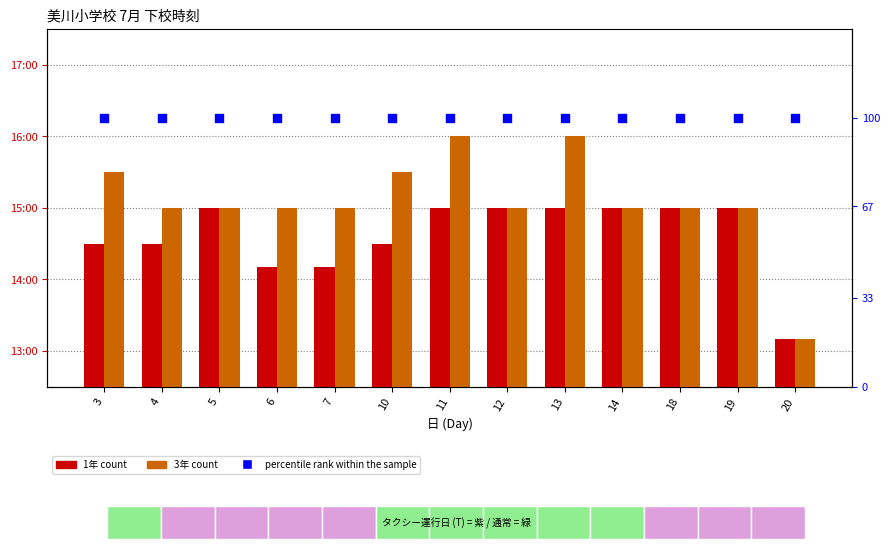

Is the value of 3年 (3rd Grade) at 20 greater than the value of percentile rank within the sample at 3?

No